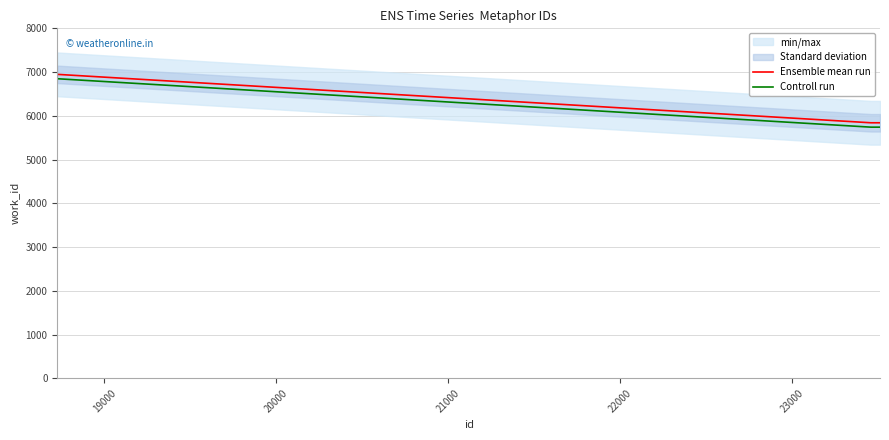

True or false: Ensemble mean run and Controll run intersect in this chart.

False